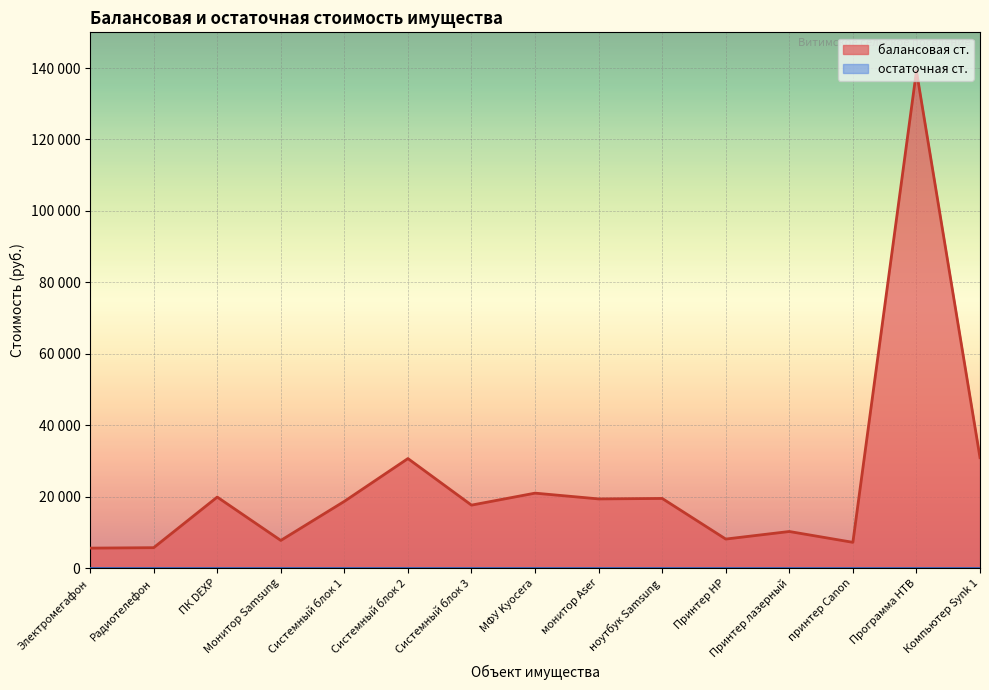

What is the difference between the values at МФУ Kyocera and Компьютер Synk 1?

9936.2